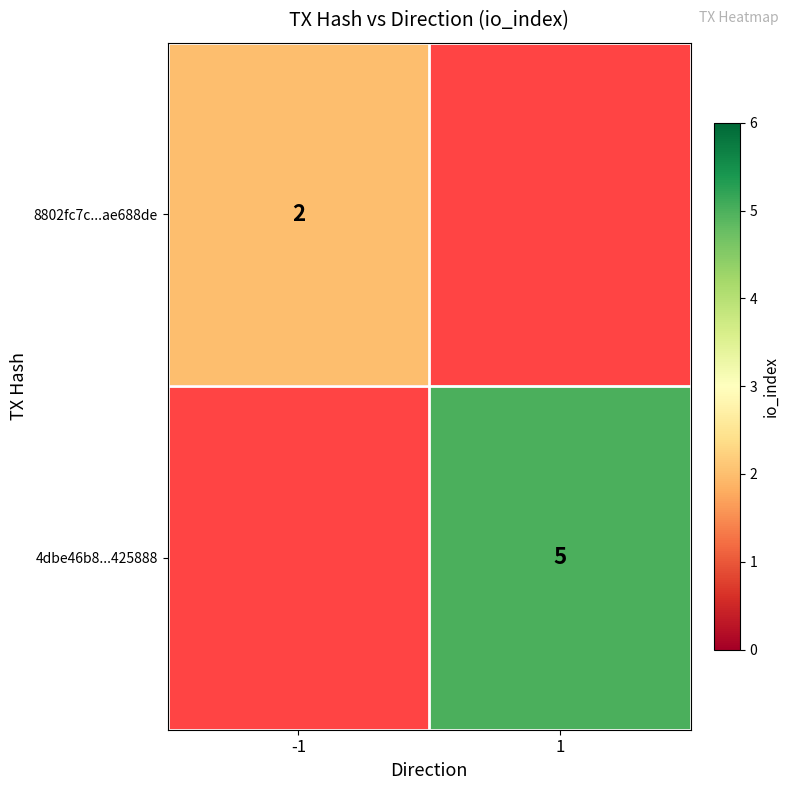

The 8802fc7c...ae688de series shows 3 at -1. True or false?

False